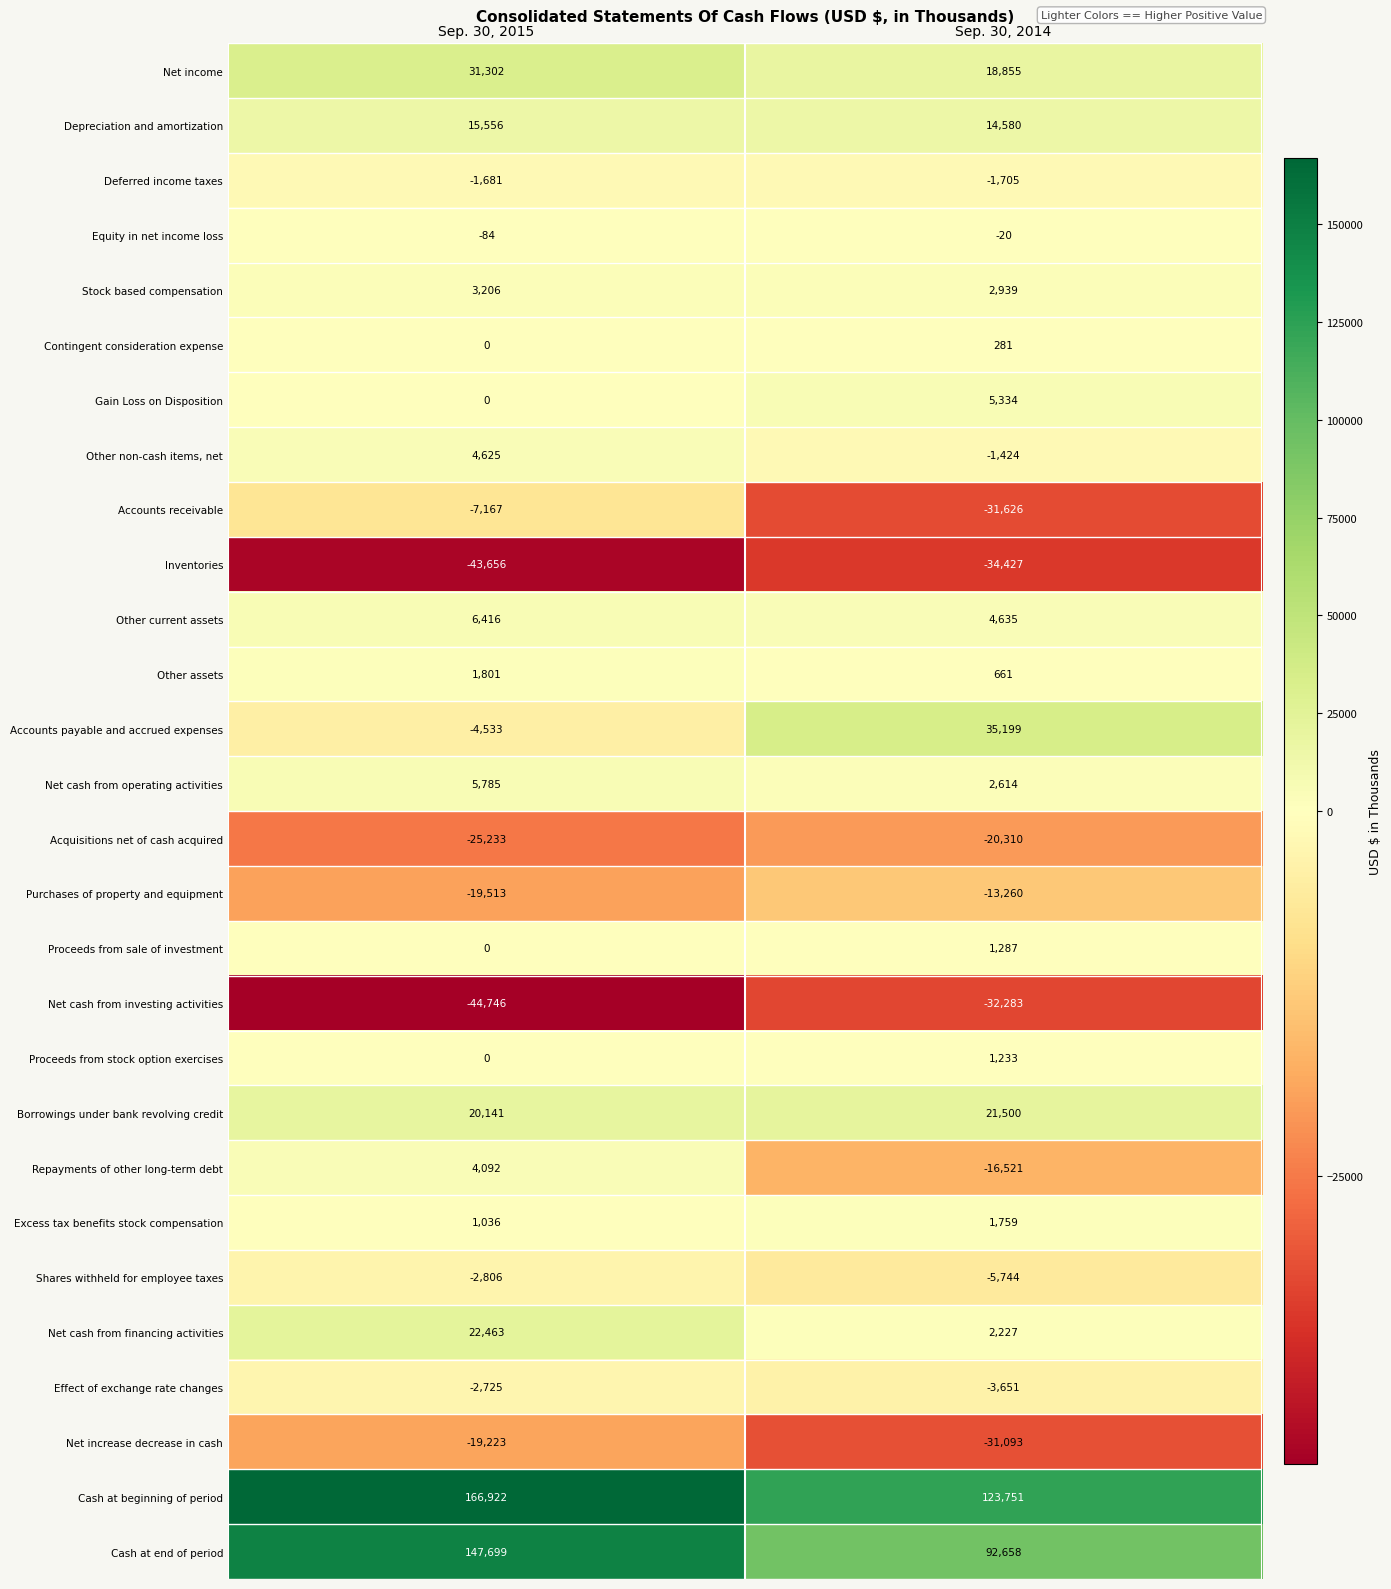

Which series has the largest total across all categories?

Cash at beginning of period